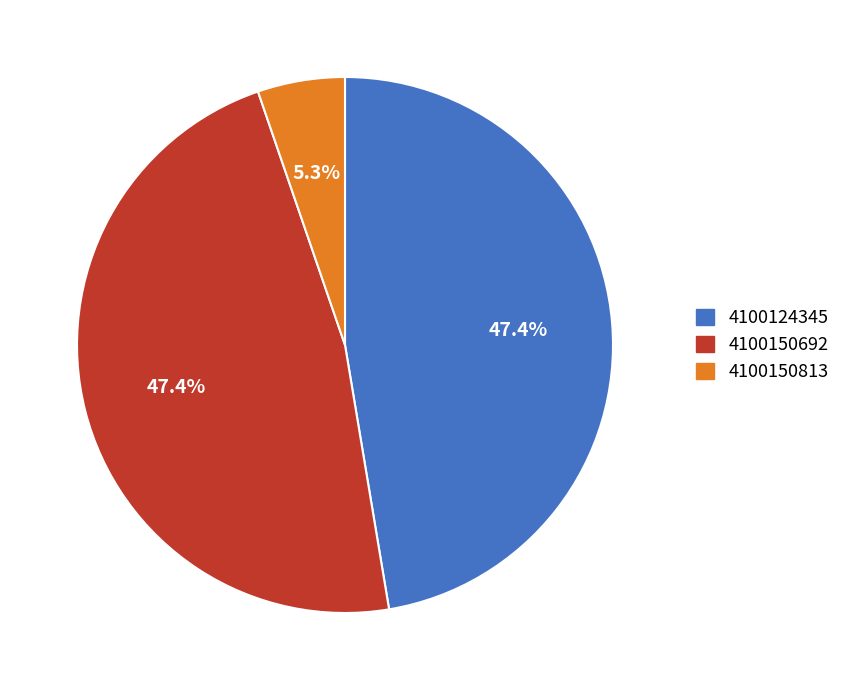

The 4100150813 slice represents 1% of the pie. True or false?

False